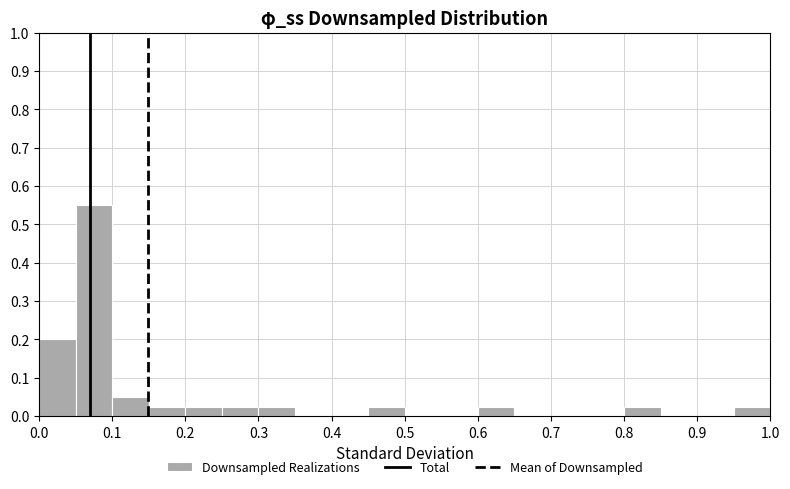

Reading left to right, list every bar in this chart as the range it spans on the x-axis followed by its height. The values are not printed on the chart, so give them approximately, as read against the axis.

0.00 to 0.05: 0.20
0.05 to 0.10: 0.55
0.10 to 0.15: 0.05
0.15 to 0.20: 0.03
0.20 to 0.25: 0.03
0.25 to 0.30: 0.03
0.30 to 0.35: 0.03
0.35 to 0.40: 0
0.40 to 0.45: 0
0.45 to 0.50: 0.03
0.50 to 0.55: 0
0.55 to 0.60: 0
0.60 to 0.65: 0.03
0.65 to 0.70: 0
0.70 to 0.75: 0
0.75 to 0.80: 0
0.80 to 0.85: 0.03
0.85 to 0.90: 0
0.90 to 0.95: 0
0.95 to 1.00: 0.03